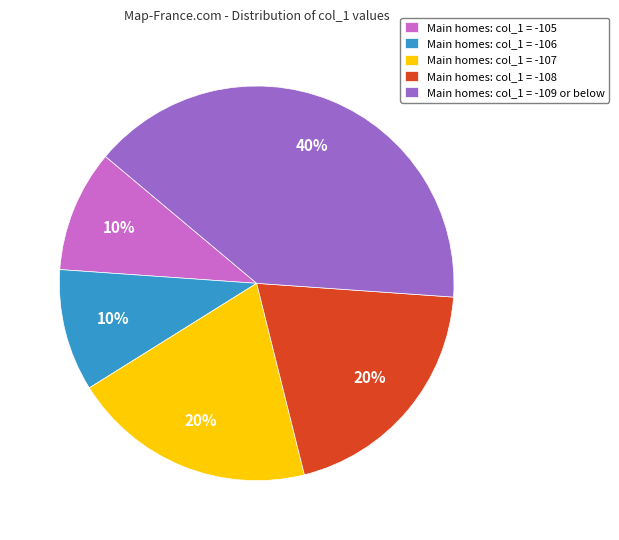

To the nearest percent, what percentage of the pie is Main homes: col_1 = -108?

20%